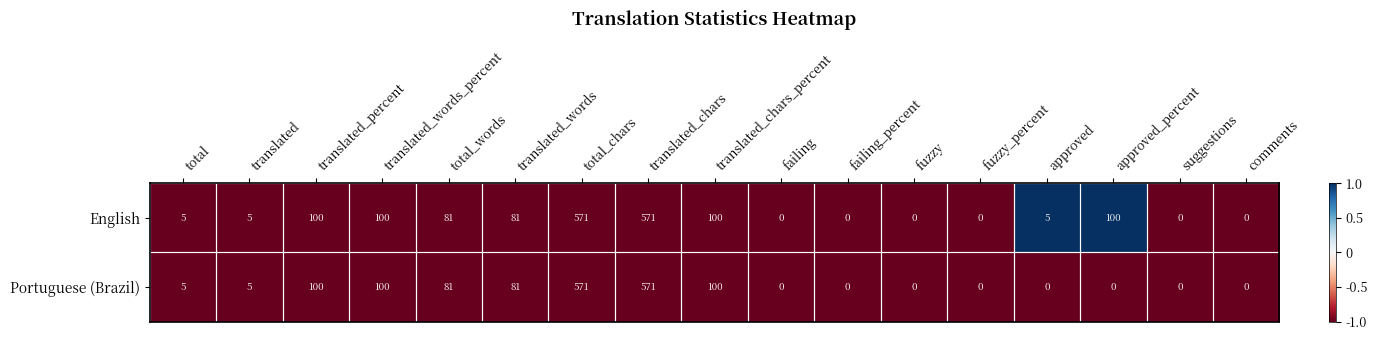

Rank the series by their average value, from lowest to highest.

Portuguese (Brazil), English